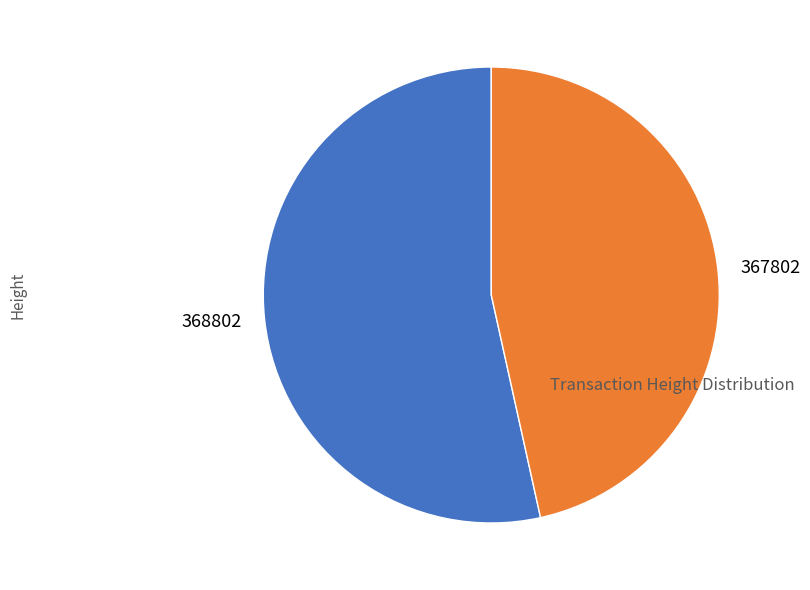

Rank the categories by value from highest to lowest.

368802, 367802